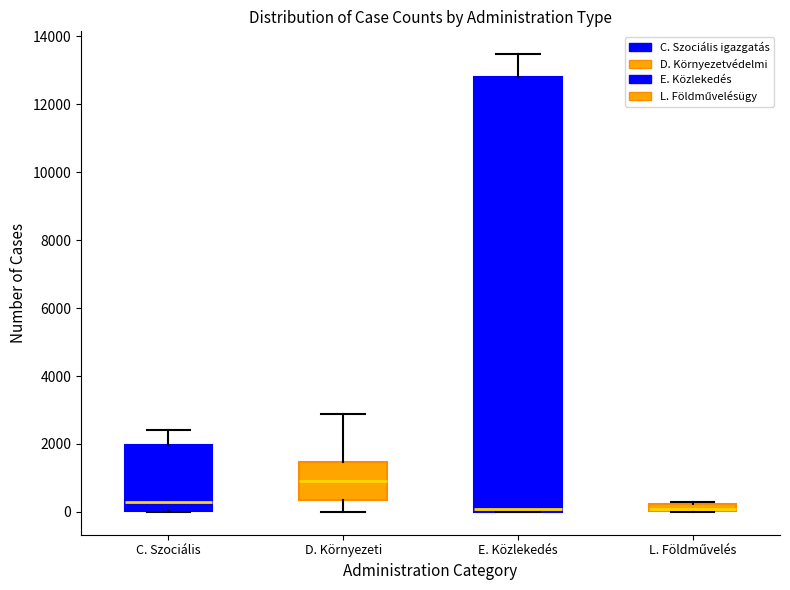

Where is the upper edge of the box for L. Földművelés on the y-axis? The values are not printed on the chart, so give them approximately, as read against the axis.

200